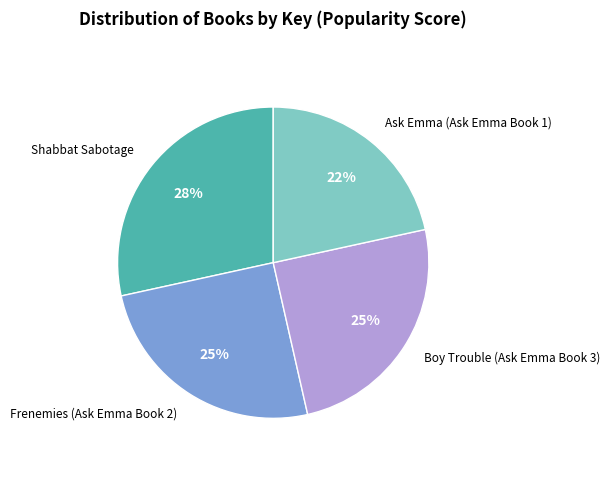

To the nearest percent, what percentage of the pie is Boy Trouble (Ask Emma Book 3)?

25%